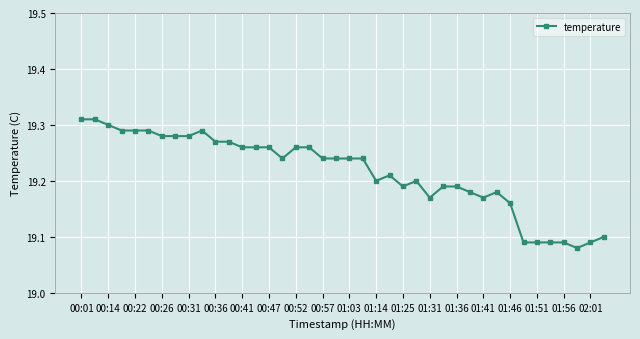

True or false: the data has more than 1 interior local peaks.

True